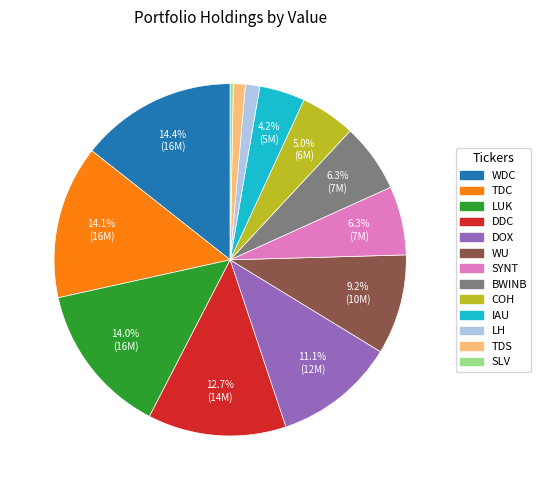

Is it true that COH is 5% of the pie?

True